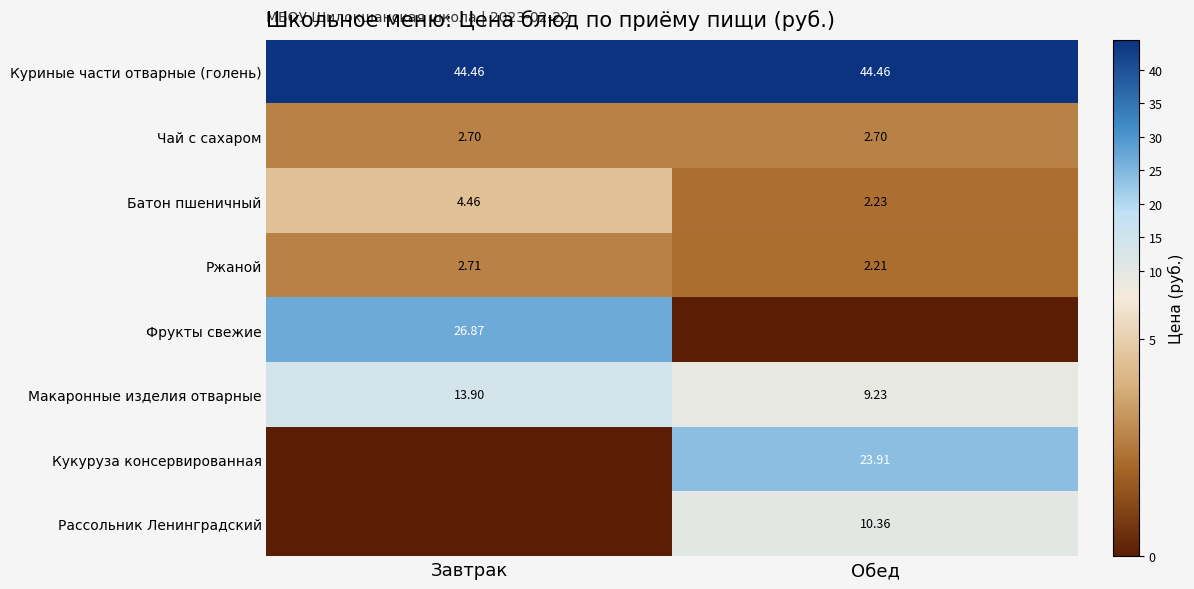

The value of Кукуруза консервированная at Обед is 23.9. True or false?

True